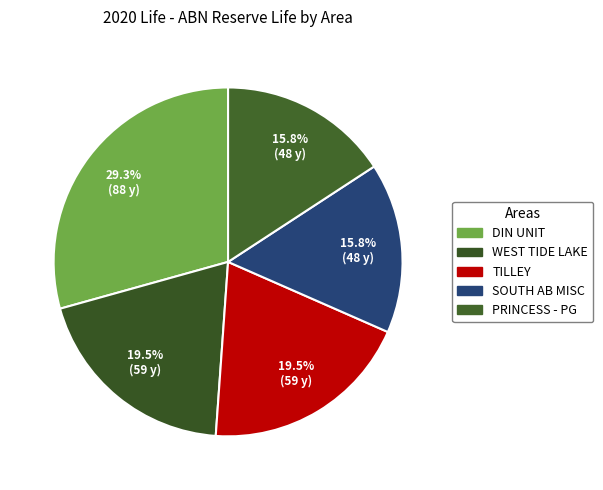

To the nearest percent, what is the difference between the largest and smallest slice percentages?

14%